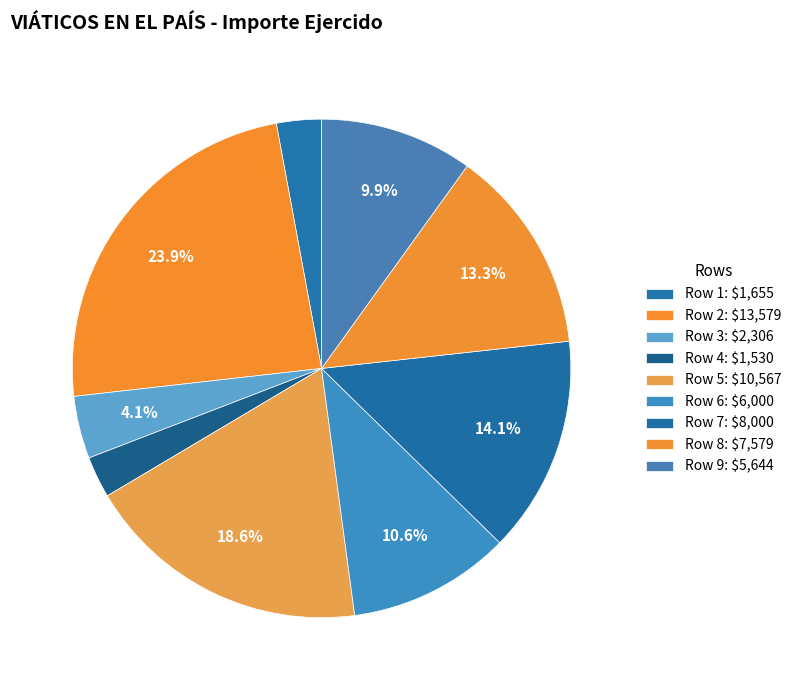

Which has a higher value, Row 6 or Row 7?

Row 7